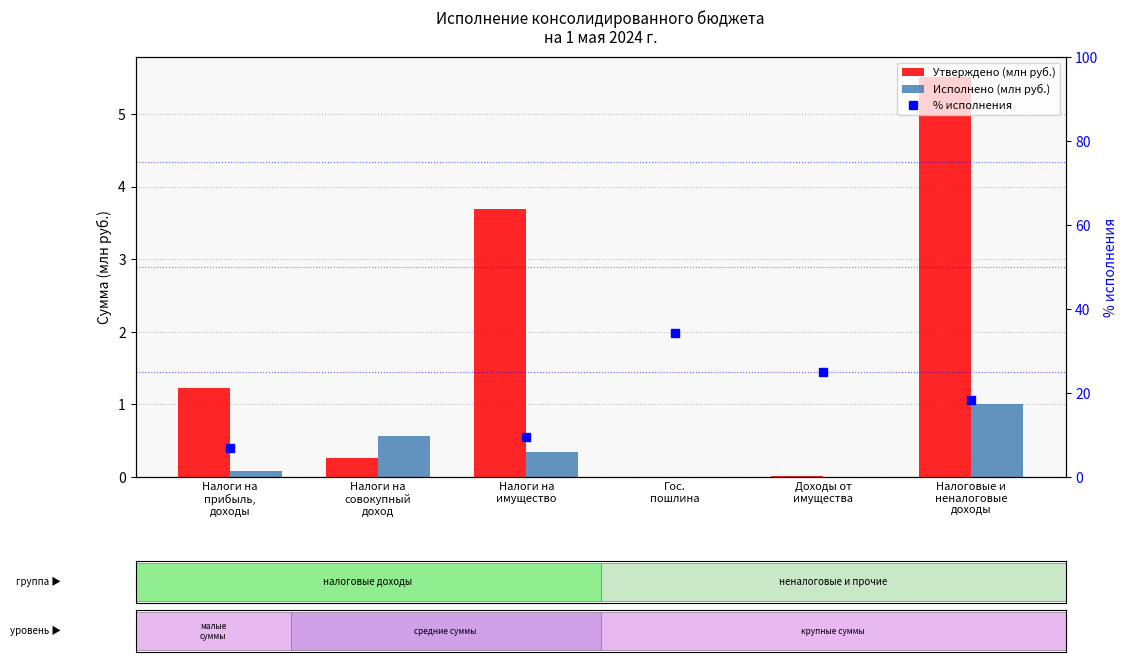

Count the number of categories in the chart.

6